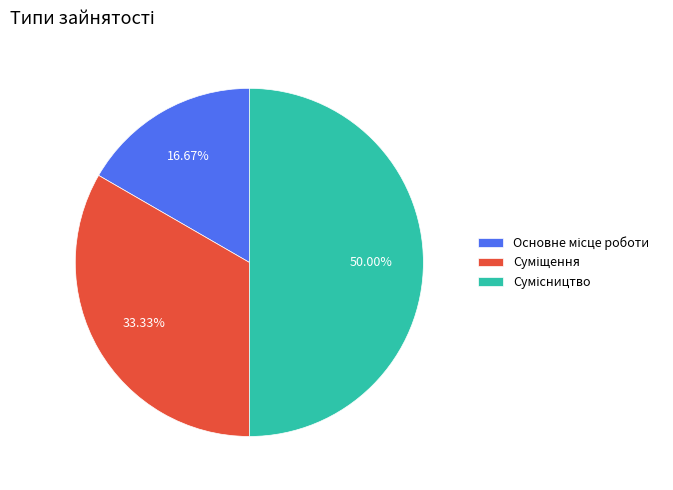

Does Сумісництво account for over 50% of the chart?

No